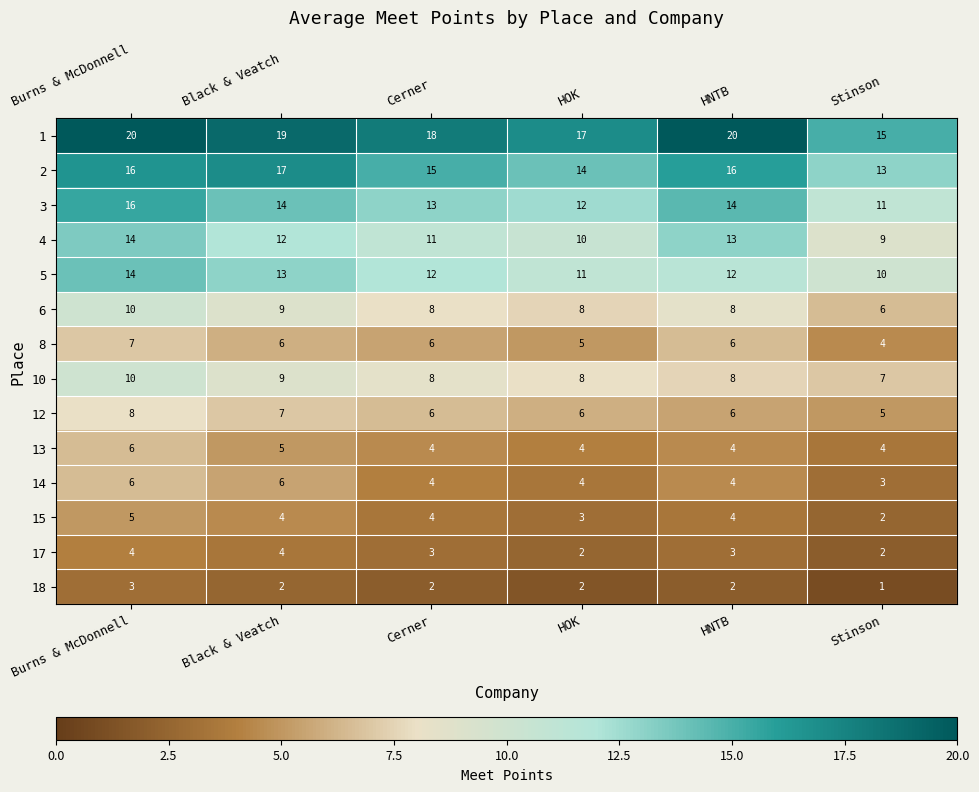

What is the total value across all series at Black & Veatch?

127